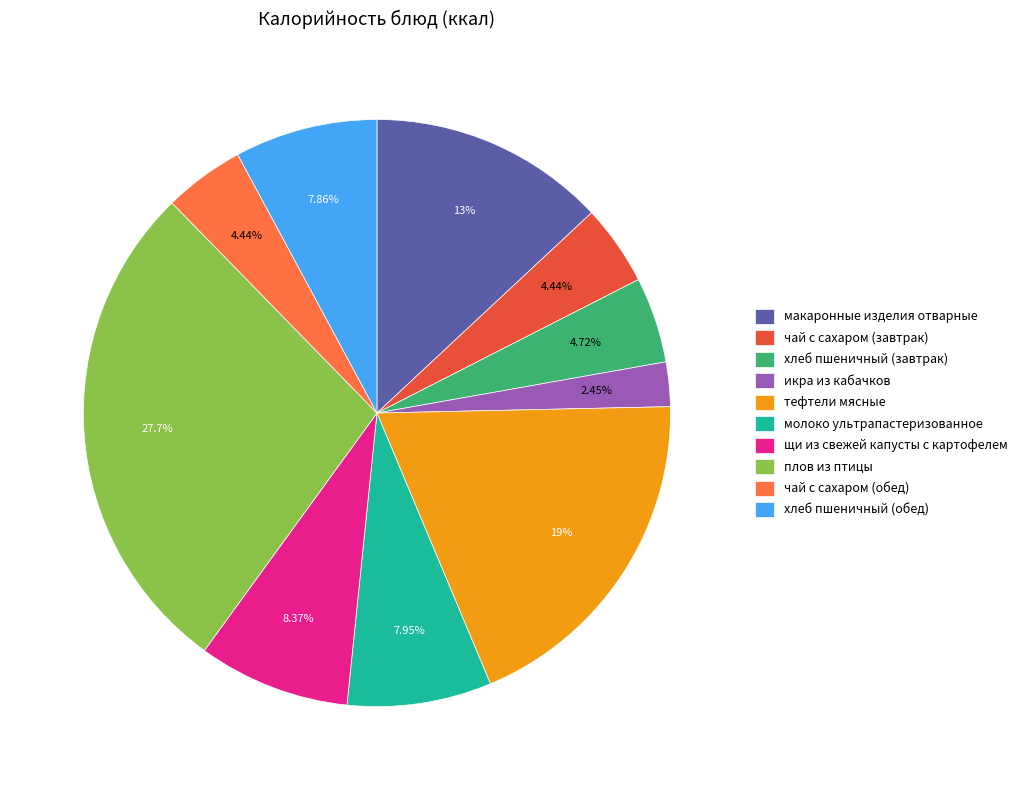

What portion of the pie excludes чай с сахаром (завтрак)?

95.6%